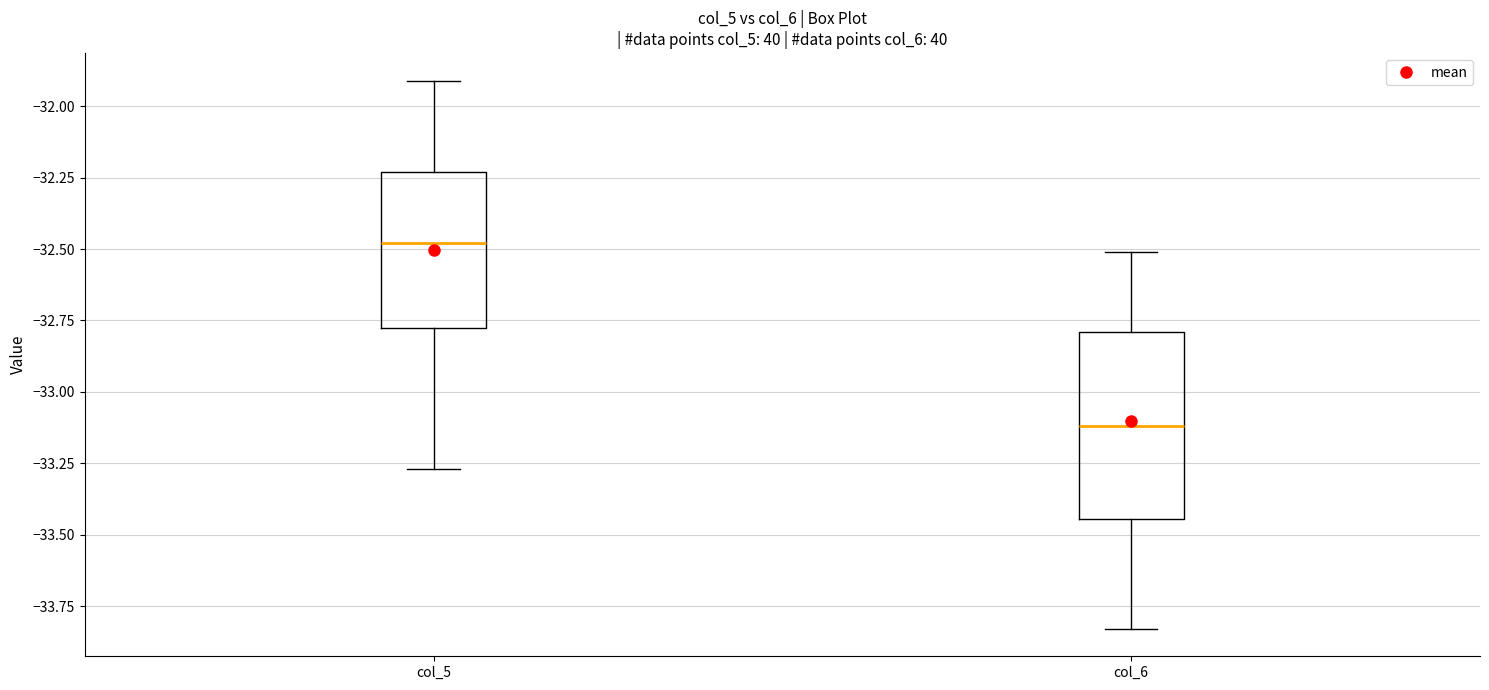

Reading left to right, transcribe this box plot: for each box, give where its median line is, the range the box spans, and where its two whiskers end, as read against the y-axis. The values are not printed on the chart, so give them approximately, as read against the axis.

col_5: median -32.50, box -32.75 to -32.25, whiskers -33.25 to -31.90
col_6: median -33.10, box -33.45 to -32.80, whiskers -33.85 to -32.50